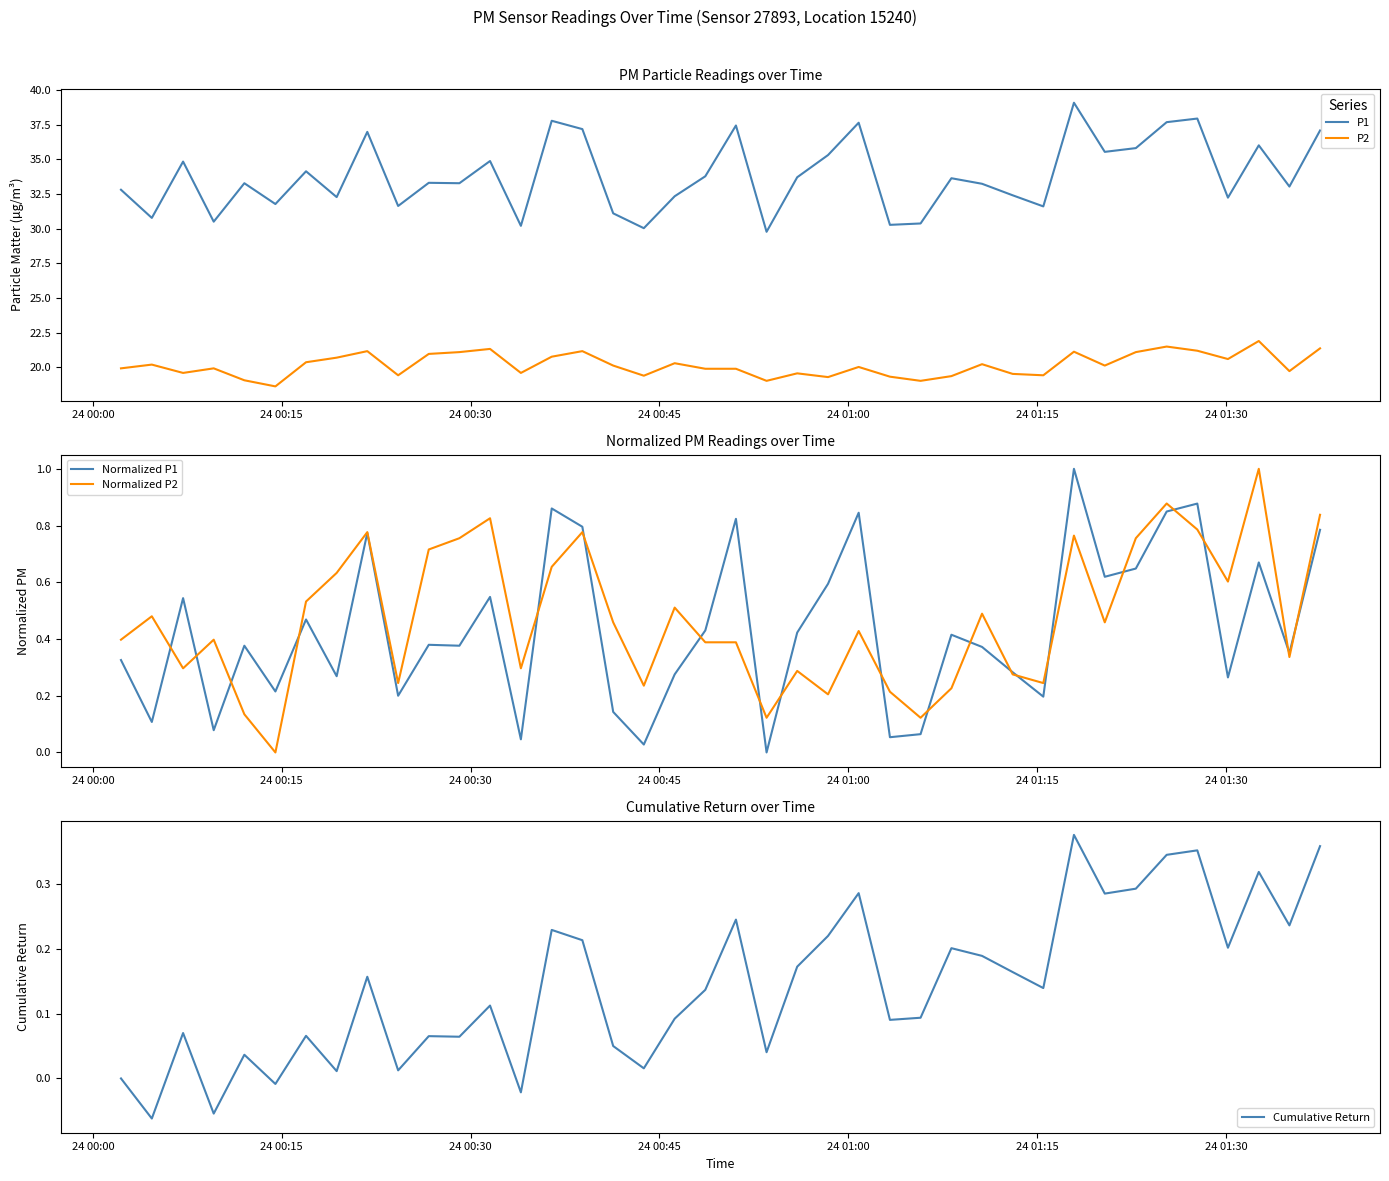

True or false: P1 and Cumulative Return cross at least once.

False